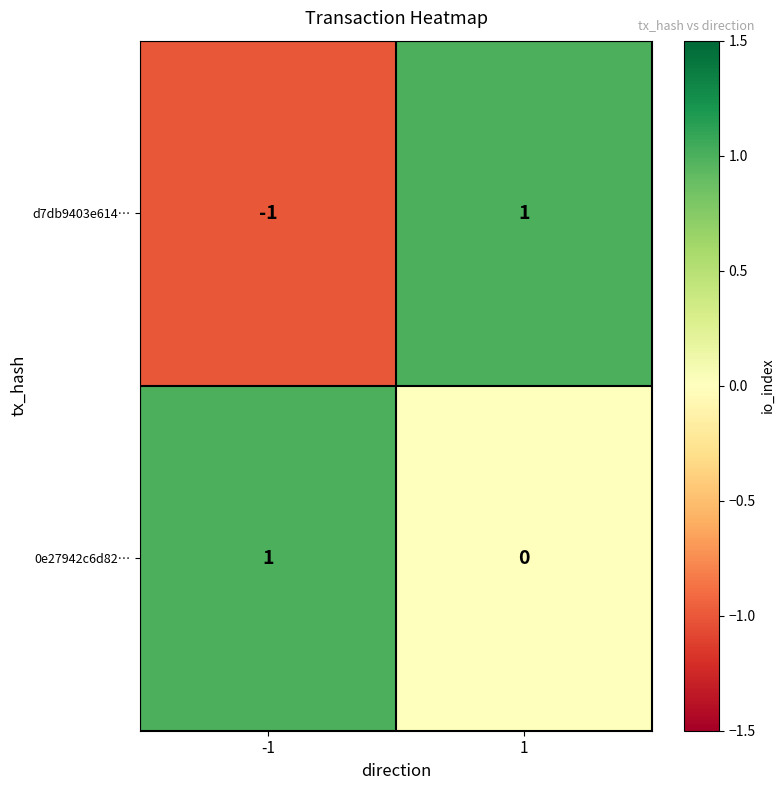

List the labels in order of d7db9403e614… value, largest first.

1, -1